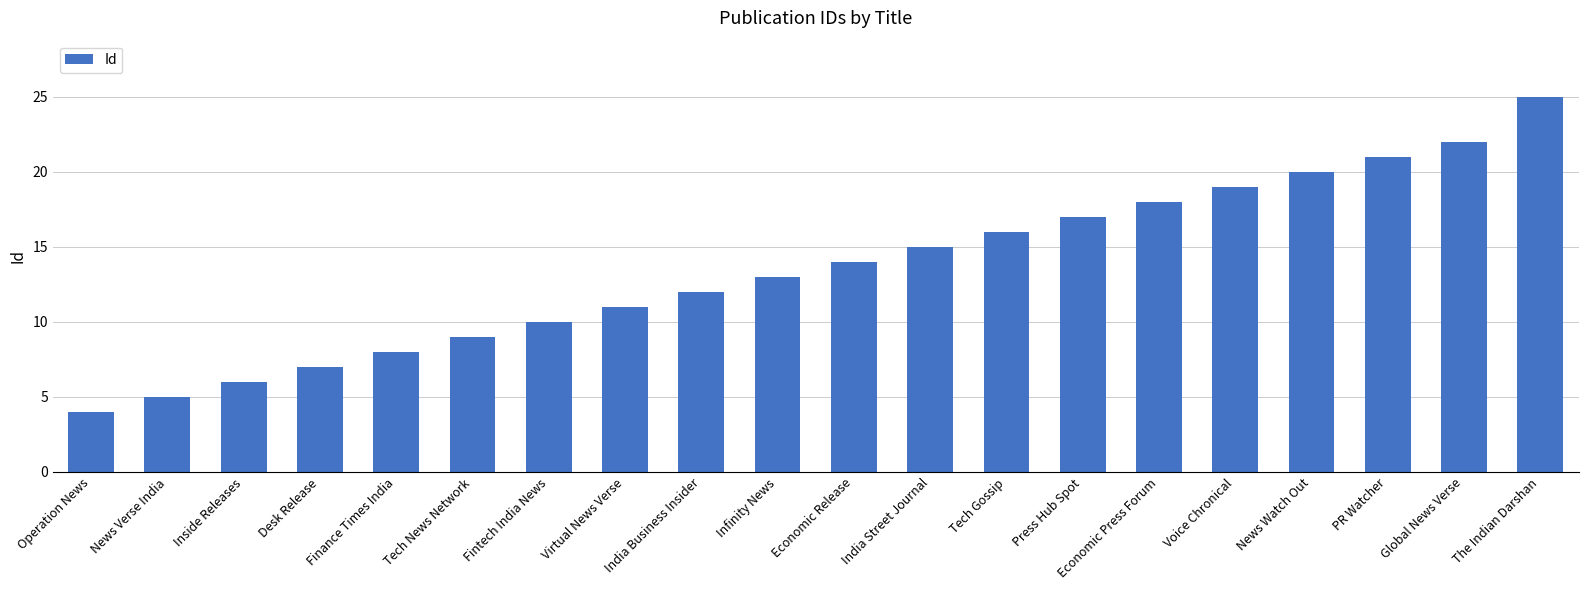

What is the sum of all values?

272